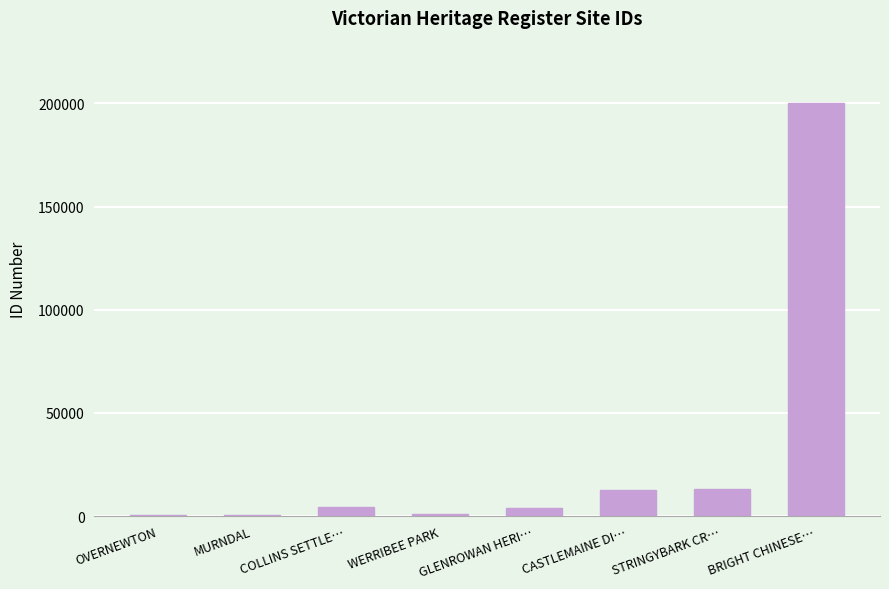

Between BRIGHT CHINESE… and COLLINS SETTLE…, which is larger?

BRIGHT CHINESE…